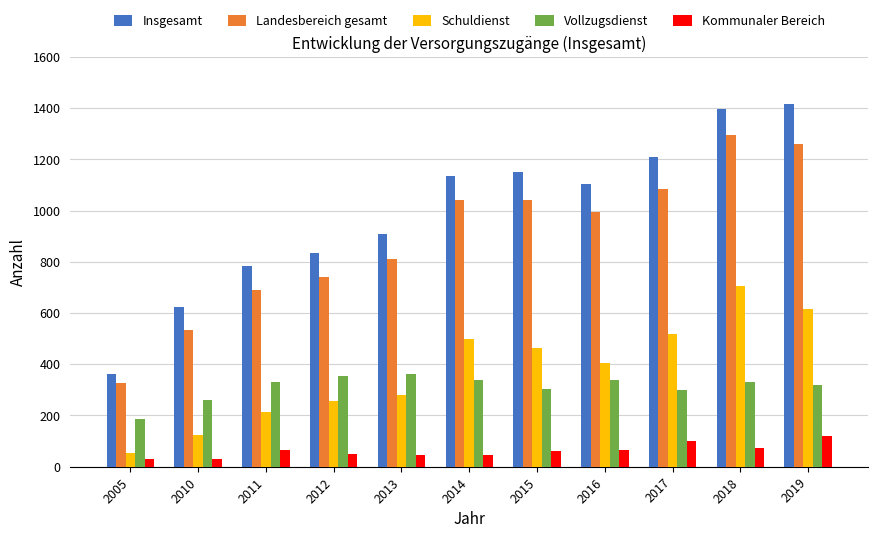

What is the difference between the maximum and minimum values in the Landesbereich gesamt series?

970